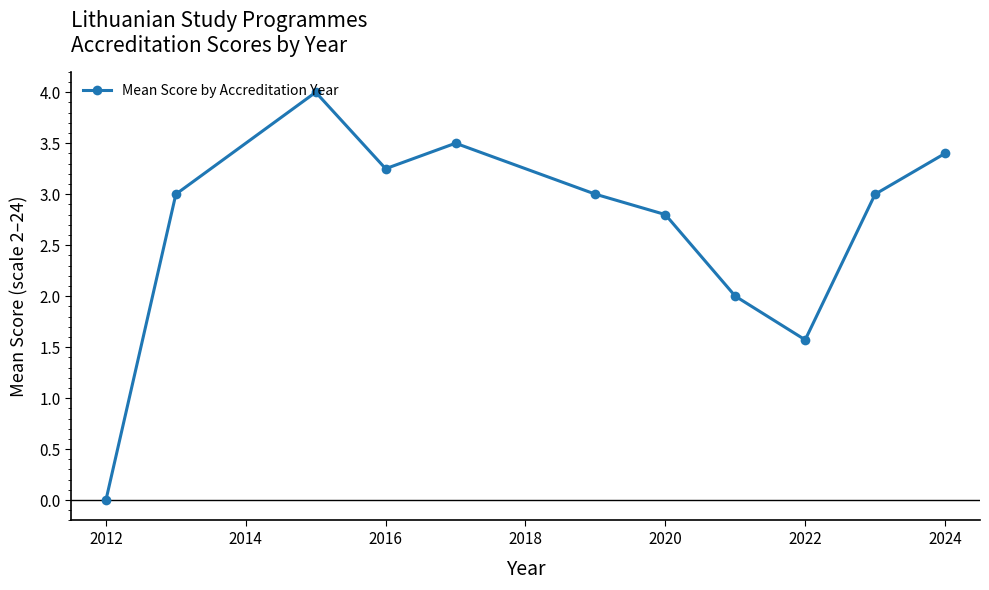

What is the average value?

2.7